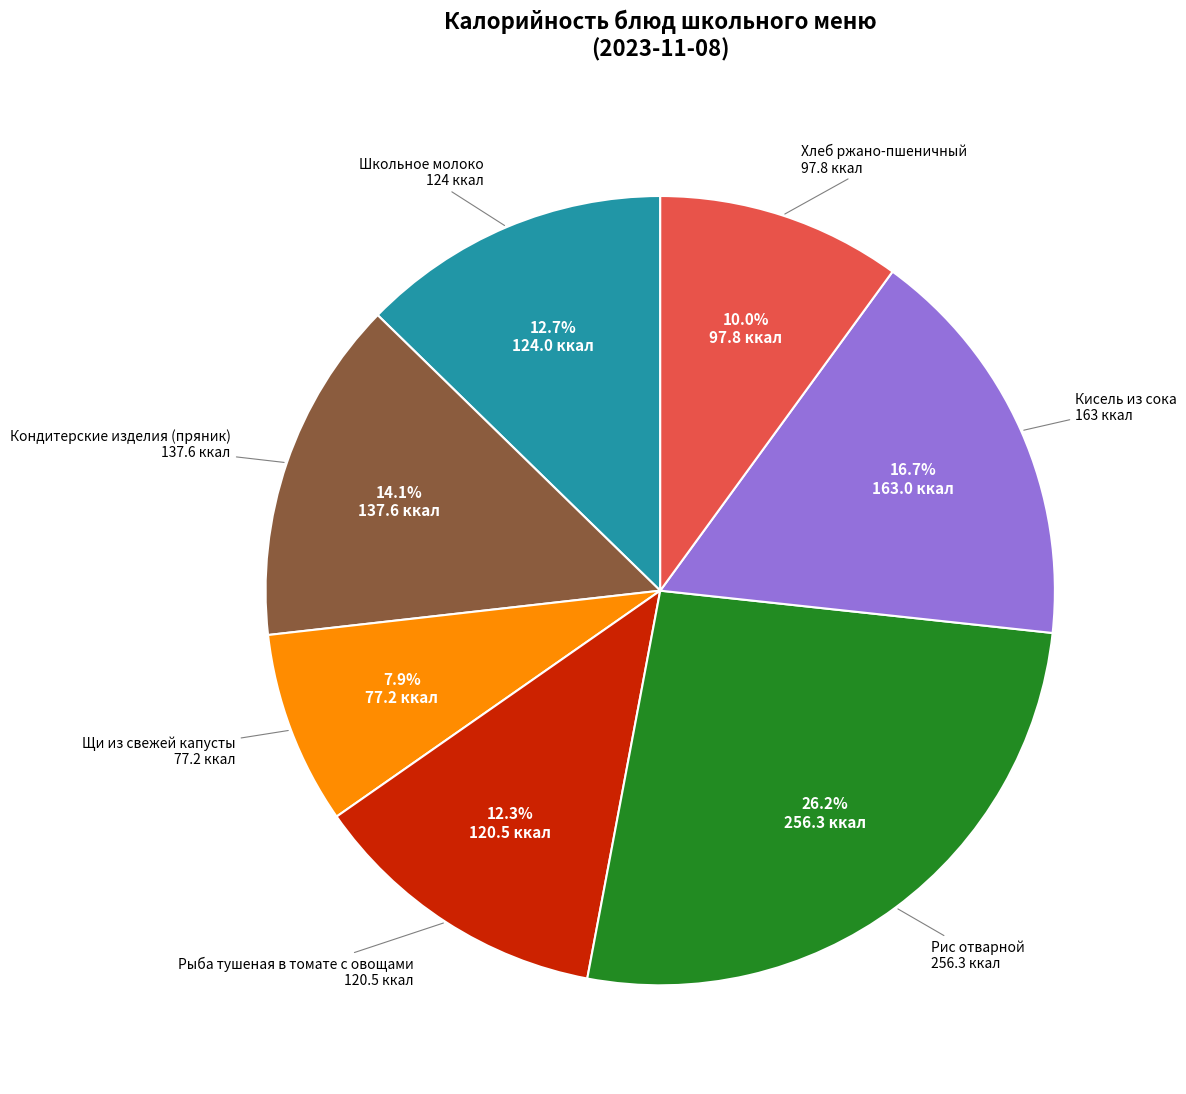

What is the largest slice in the pie chart?

Рис отварной